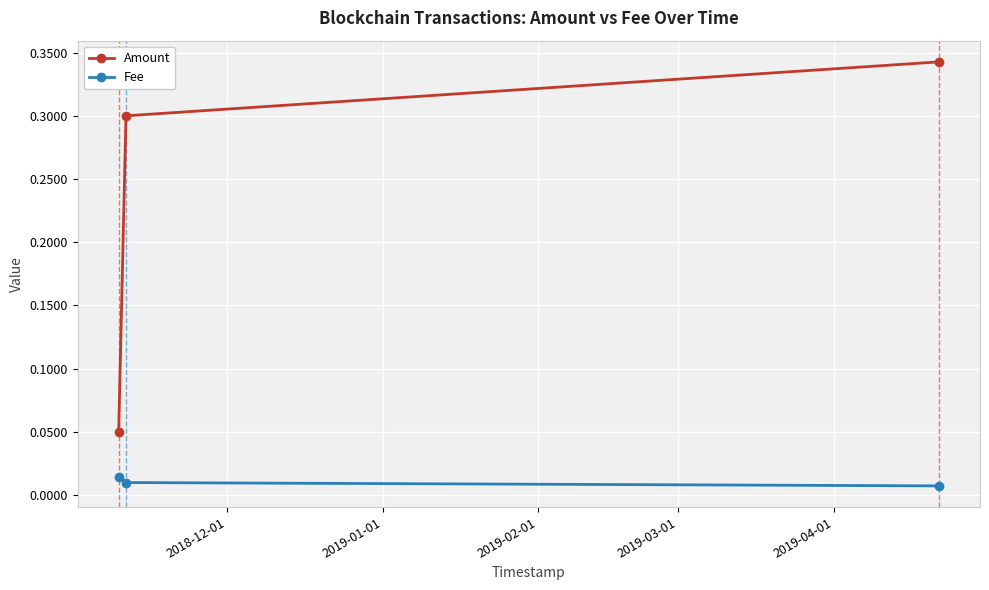

What is the sum of all Amount values?

0.7